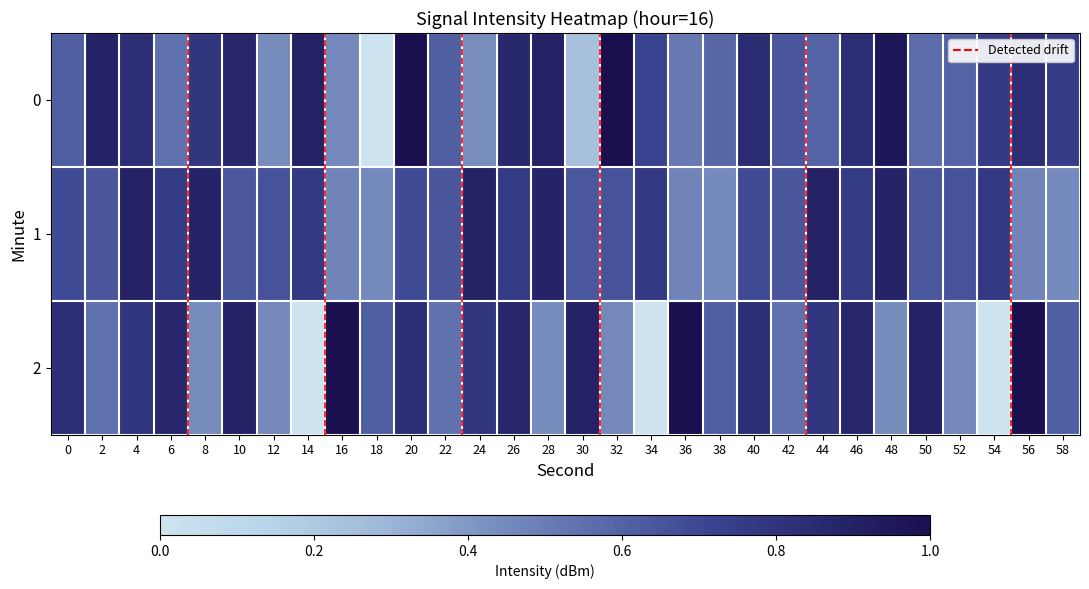

Where is 1 nearest to the value 0?

18